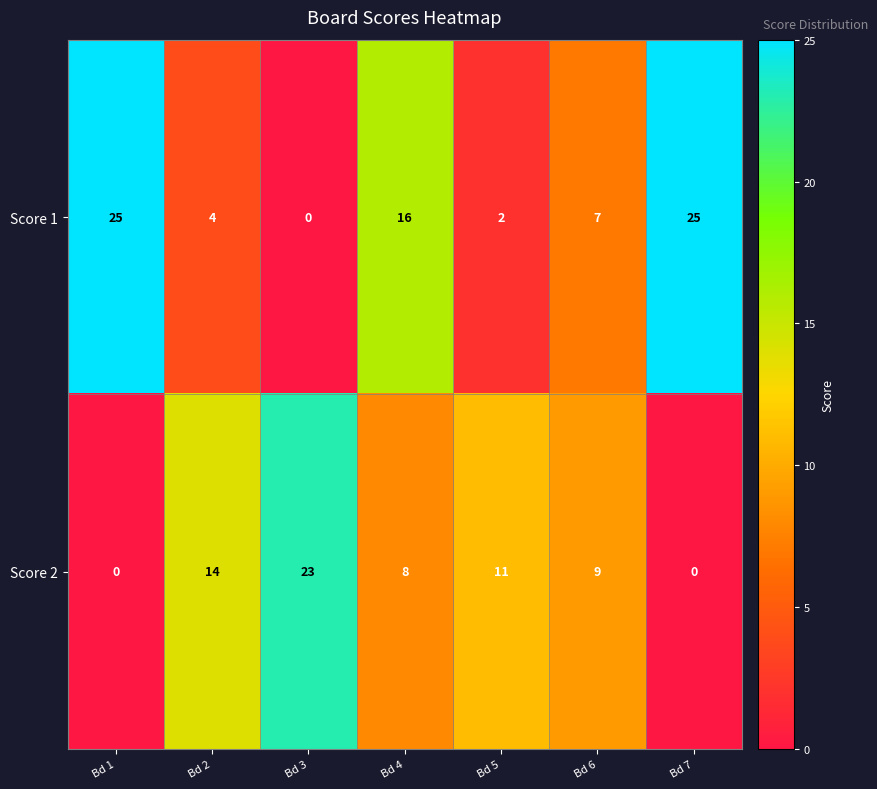

How many values in Score 2 are above zero?

5